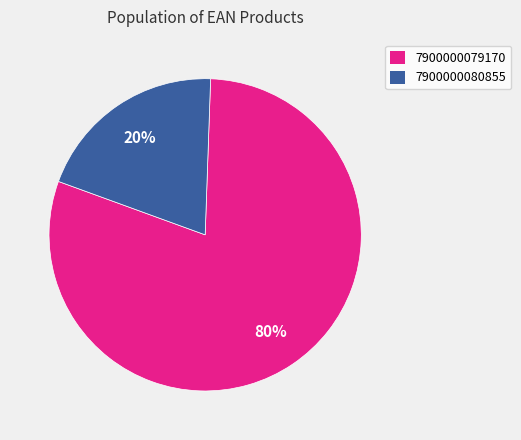

The 7900000080855 slice represents 20% of the pie. True or false?

True